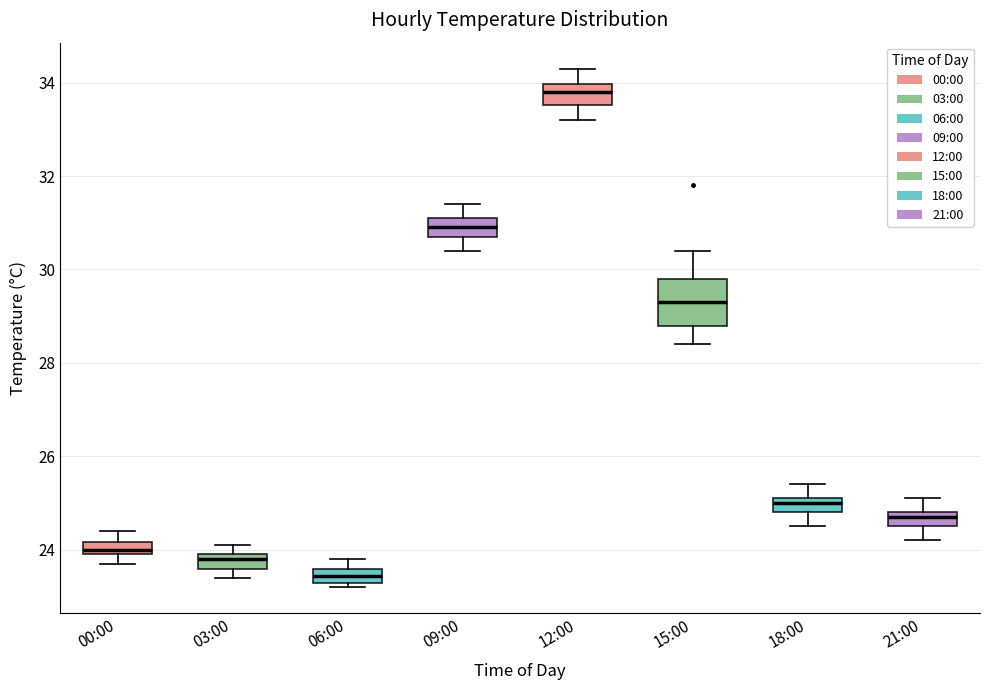

Which box is the tallest, from its lower edge to its upper edge?

15:00